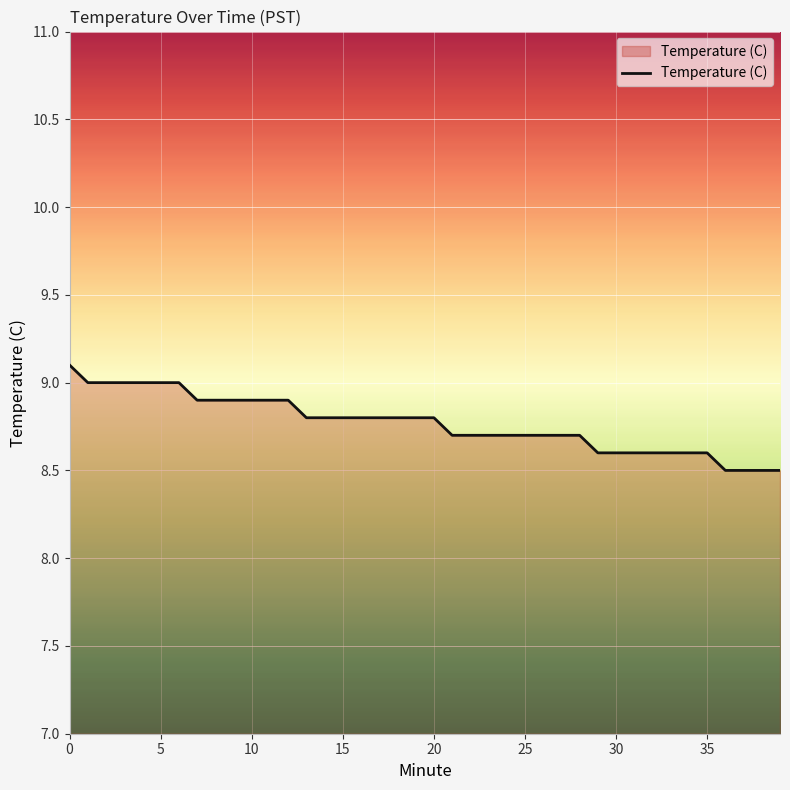

What is the difference between the maximum and minimum values?

0.6